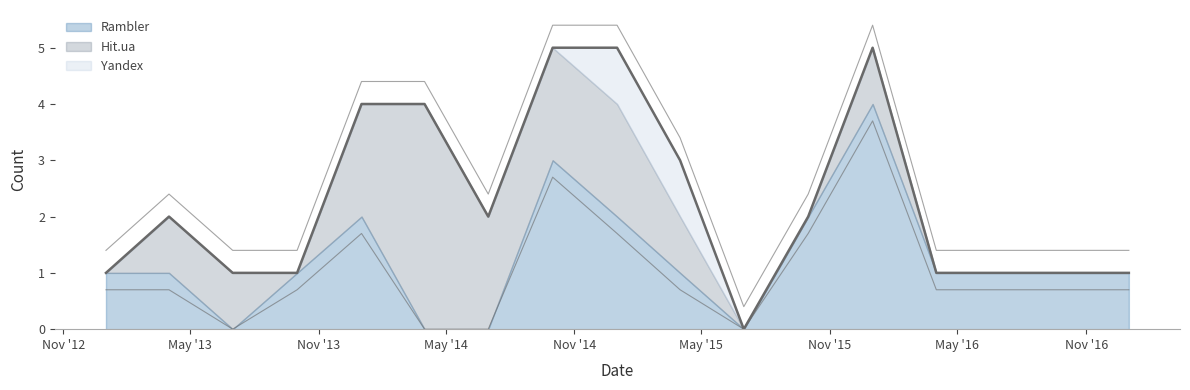

Reading left to right, list all the values displayed in this chart.

Rambler: 1	1	0	1	2	0	0	3	2	1	0	2	4	1	1	1	1
Hit.ua: 0	1	1	0	2	4	2	2	2	1	0	0	1	0	0	0	0
Yandex: 0	0	0	0	0	0	0	0	1	1	0	0	0	0	0	0	0